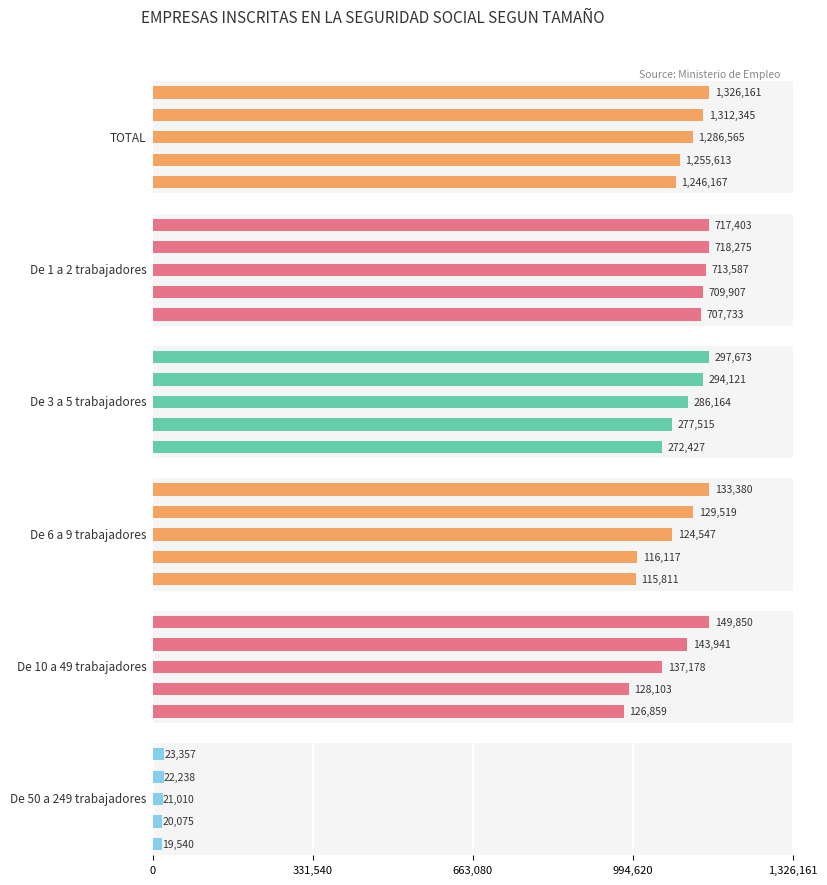

What is the approximate value of De 10 a 49 trabajadores at 331,540?

128103